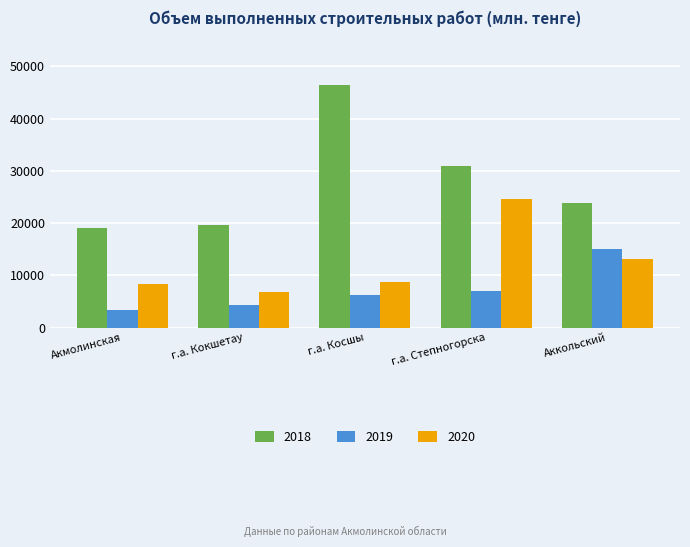

What are all the series names shown in the legend?

2018, 2019, 2020